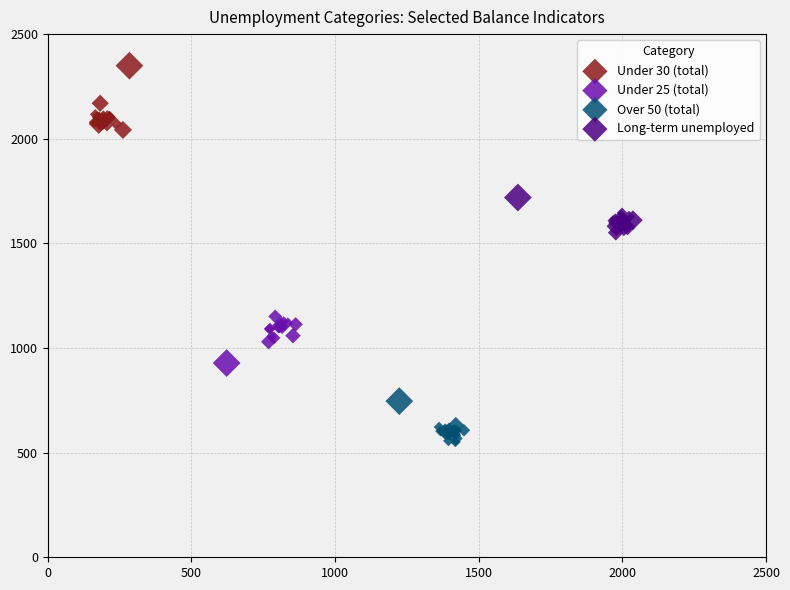

Which series reaches the maximum Y coordinate?

Under 30 (total)